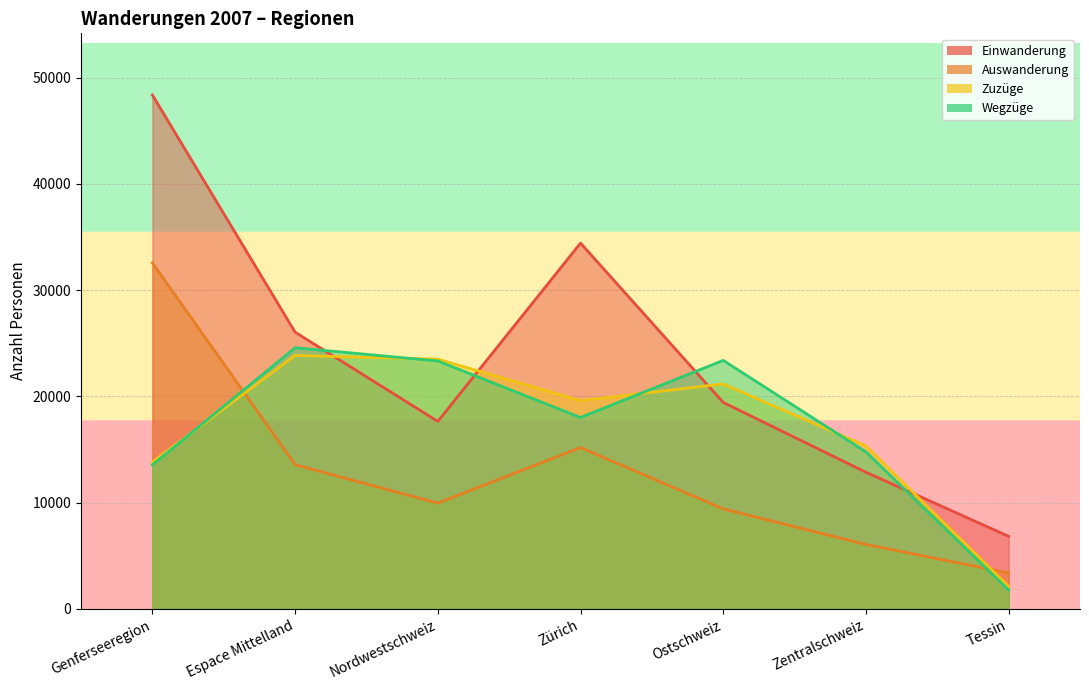

List the labels in order of Wegzüge value, largest first.

Espace Mittelland, Ostschweiz, Nordwestschweiz, Zürich, Zentralschweiz, Genferseeregion, Tessin